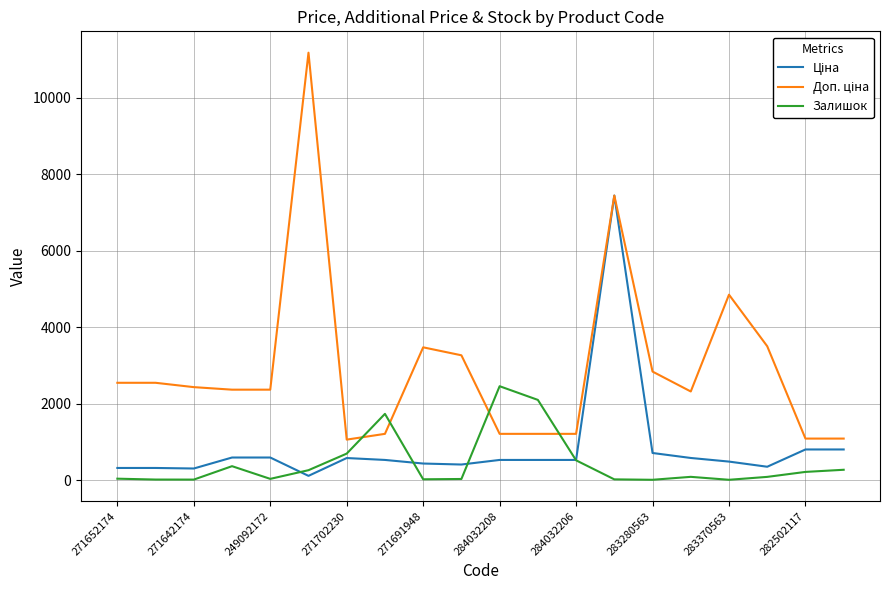

Is this an area chart (filled region under the line)?

No